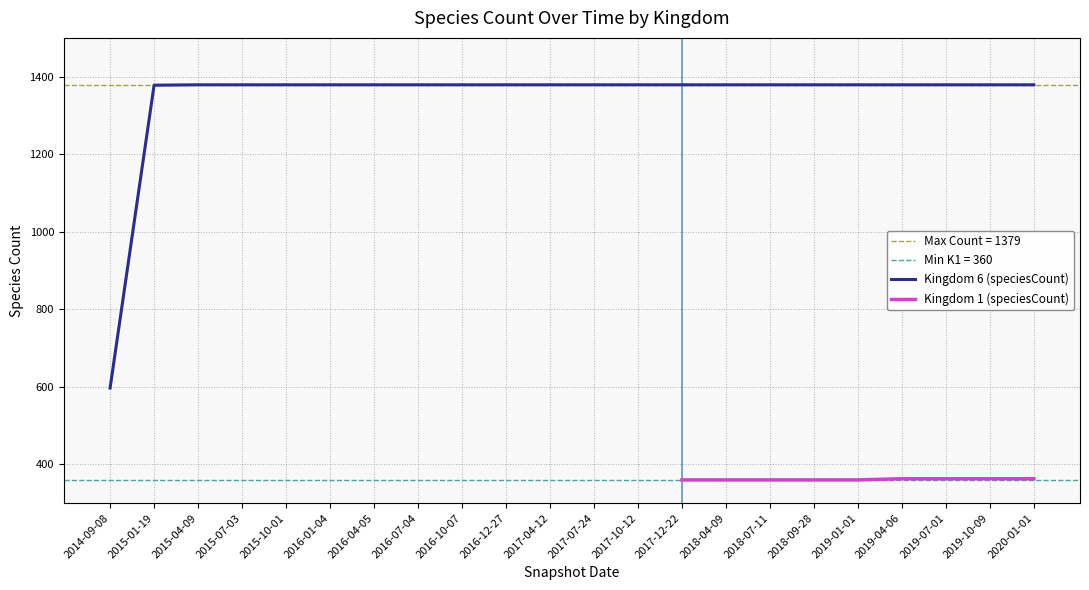

The value of Kingdom 6 (speciesCount) at 2014-09-08 is 954. True or false?

False